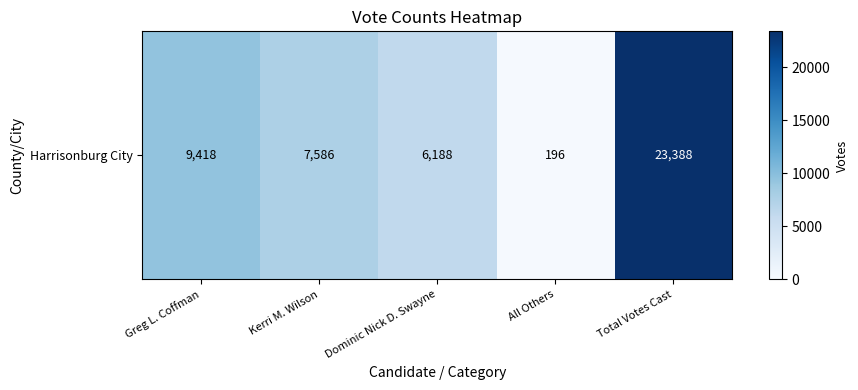

What is the smallest value displayed?

196